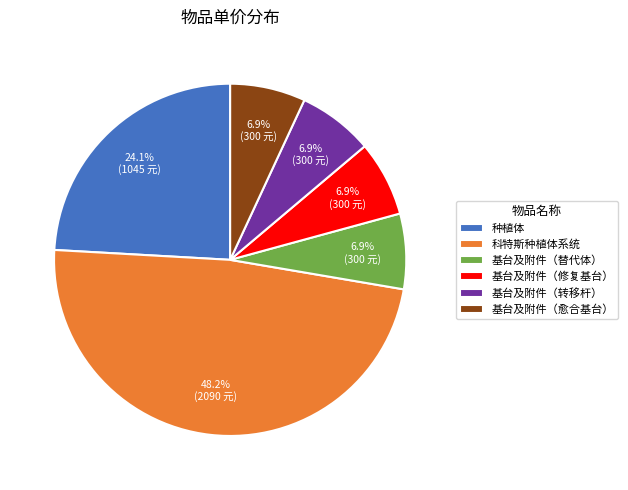

What percentage is NOT represented by 基台及附件（愈合基台）?

93.1%